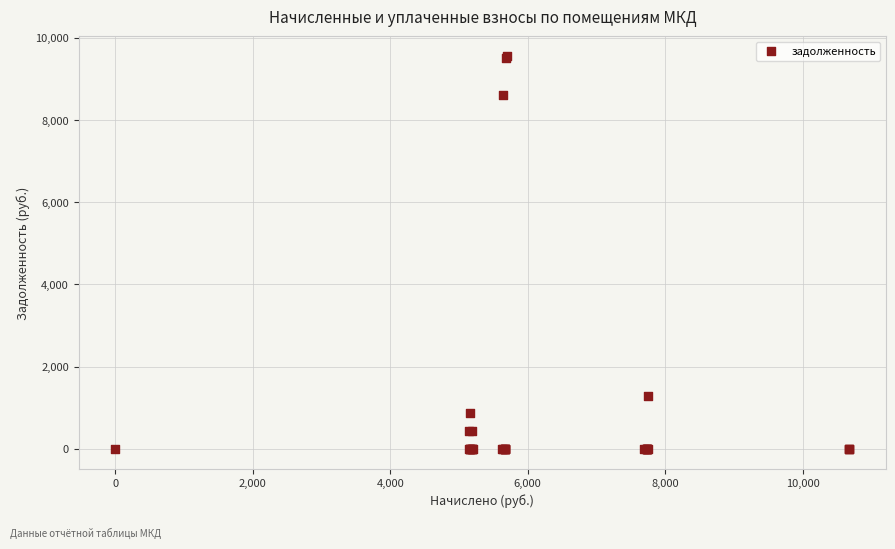

What Y value in the scatter plot is closest to 4778?

1285.9